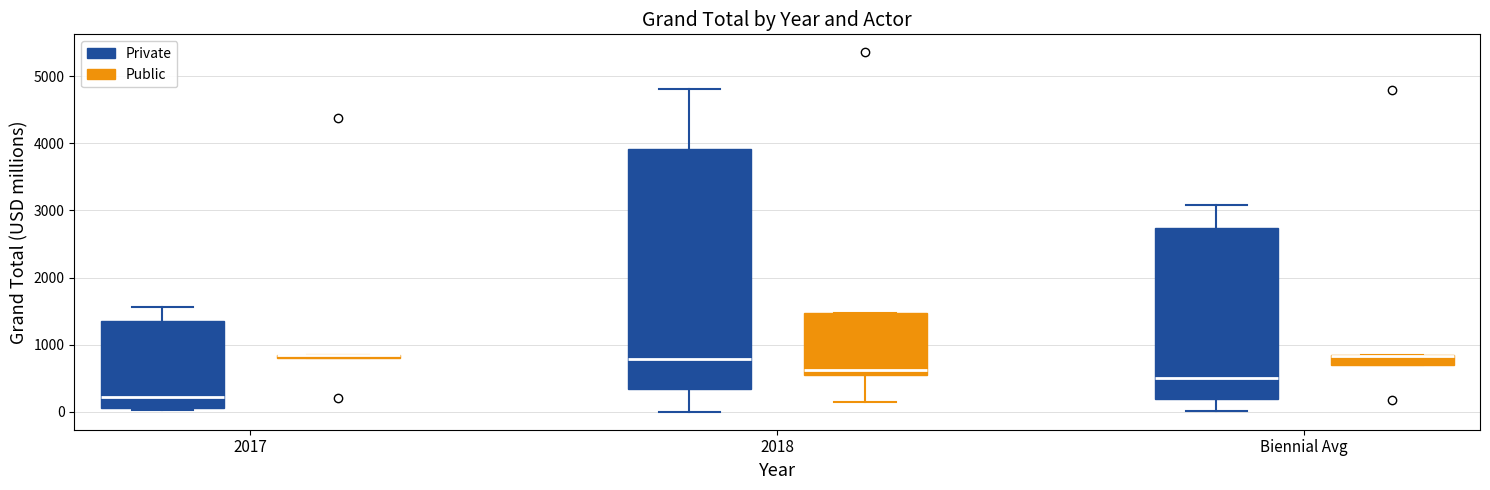

Where does the lower whisker of the box for 2018 (Private) end on the y-axis? The values are not printed on the chart, so give them approximately, as read against the axis.

0